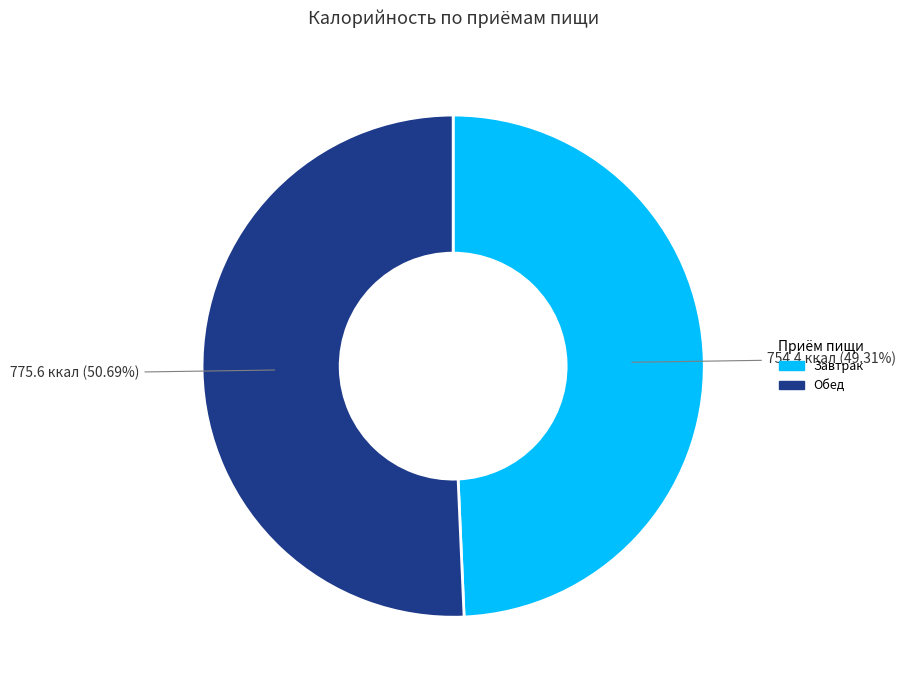

What is the majority slice?

Обед